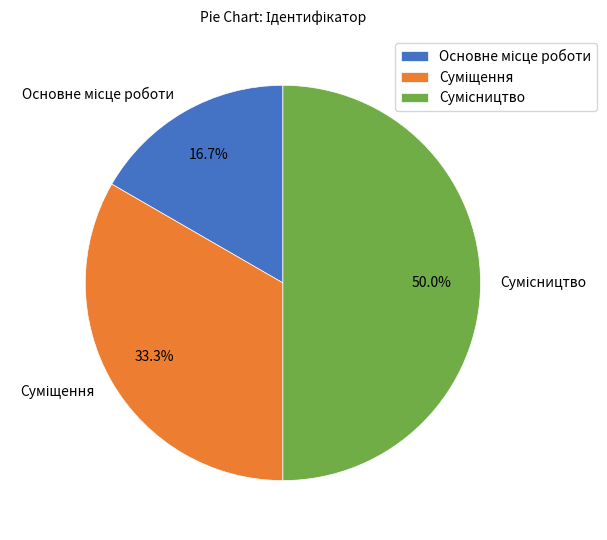

Rank the categories by value from highest to lowest.

Сумісництво, Суміщення, Основне місце роботи